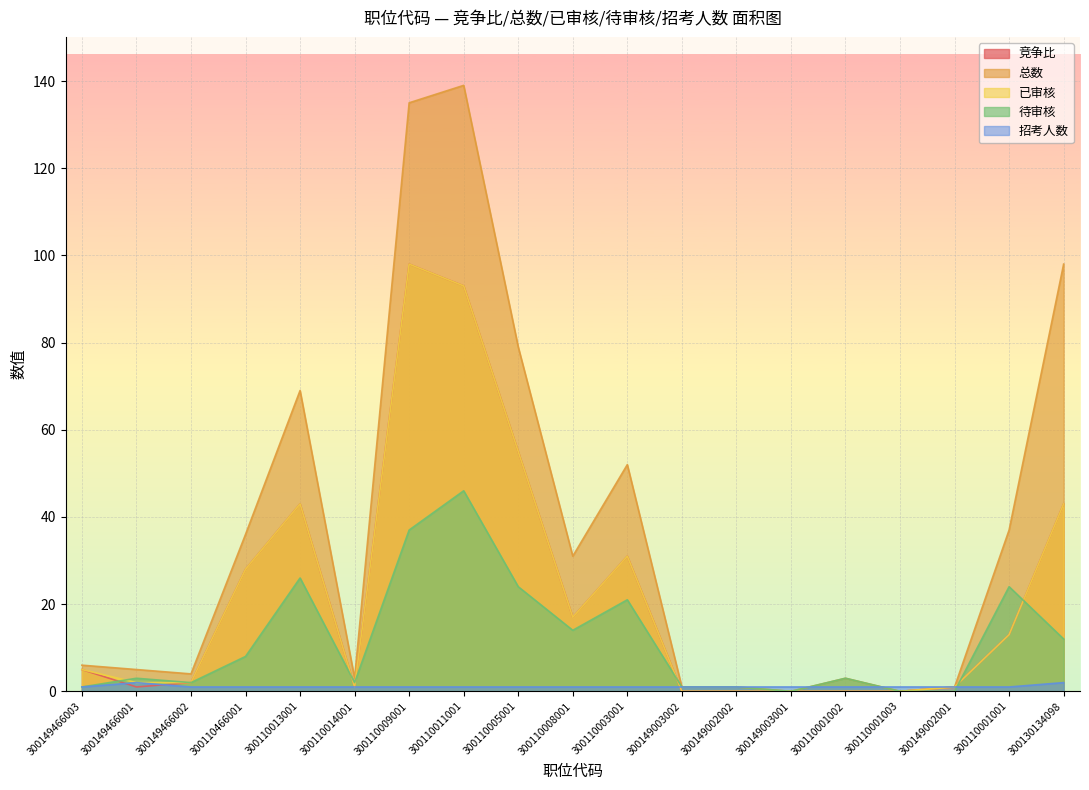

At which category is the sum across all series the highest?

300110011001